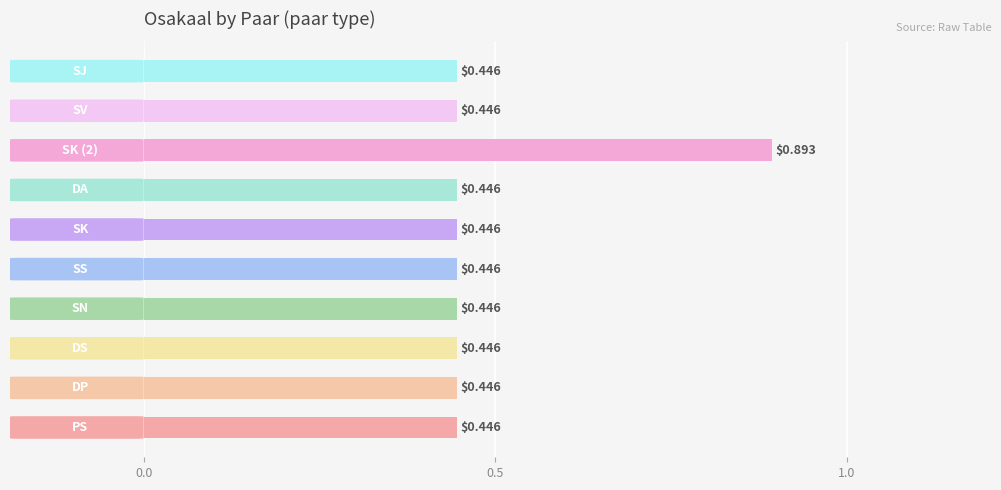

What is the sum of all values?

4.9